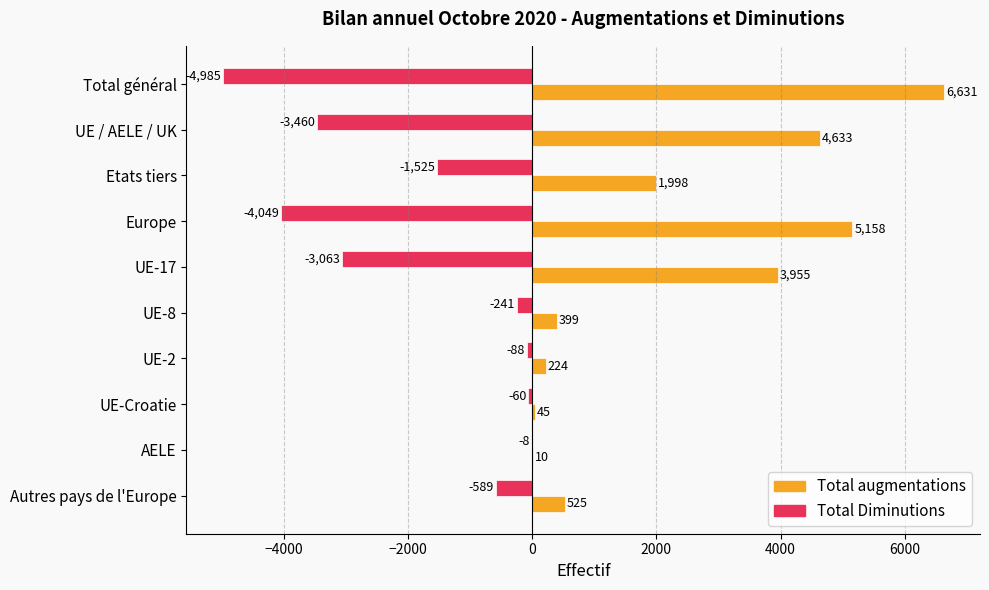

Which series has the largest total across all categories?

Total augmentations